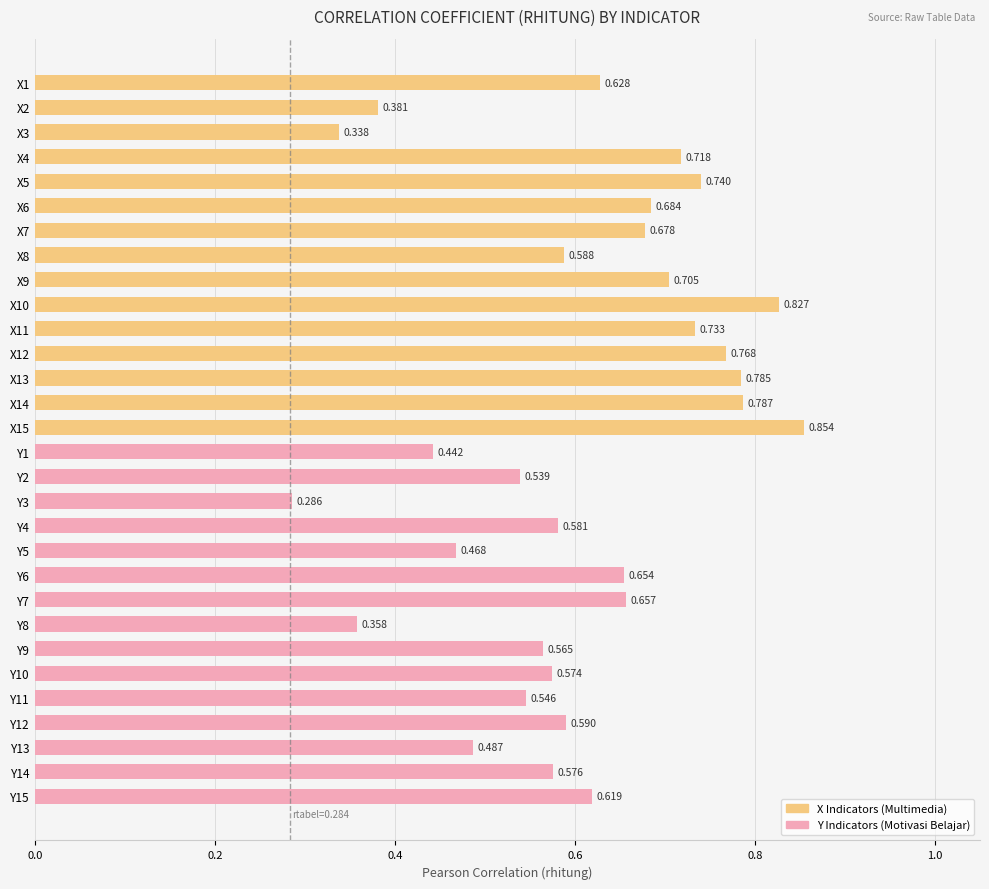

List the labels in order of value, smallest first.

Y3, X3, Y8, X2, Y1, Y5, Y13, Y2, Y11, Y9, Y10, Y14, Y4, X8, Y12, Y15, X1, Y6, Y7, X7, X6, X9, X4, X11, X5, X12, X13, X14, X10, X15